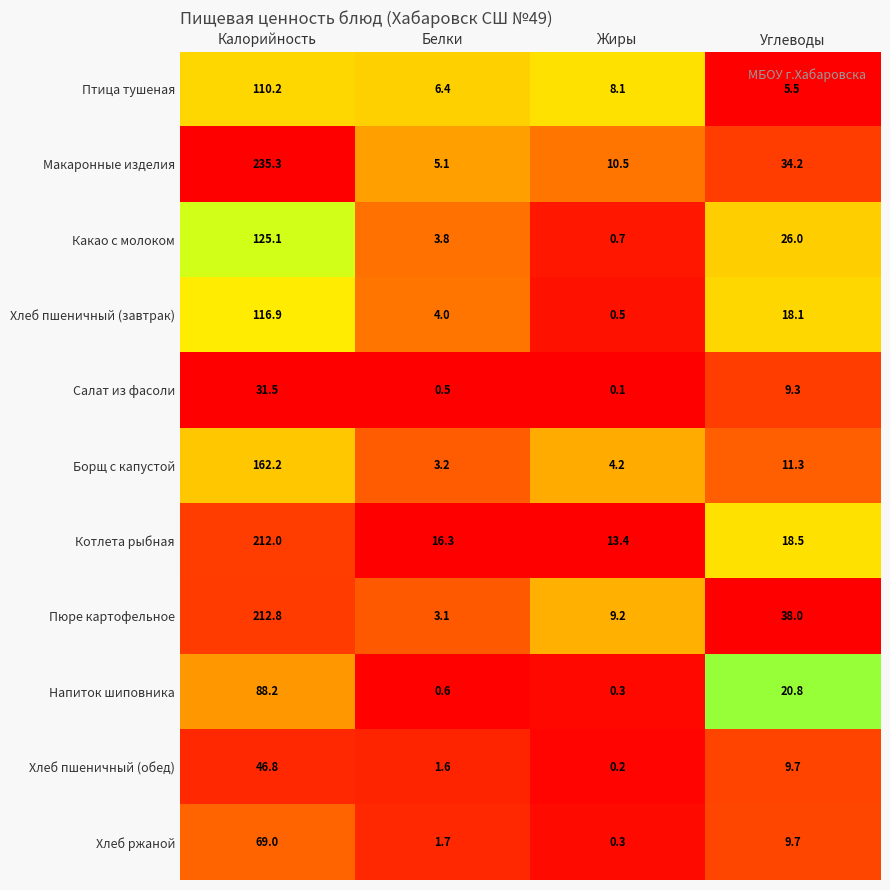

What is the greatest value displayed?

235.3